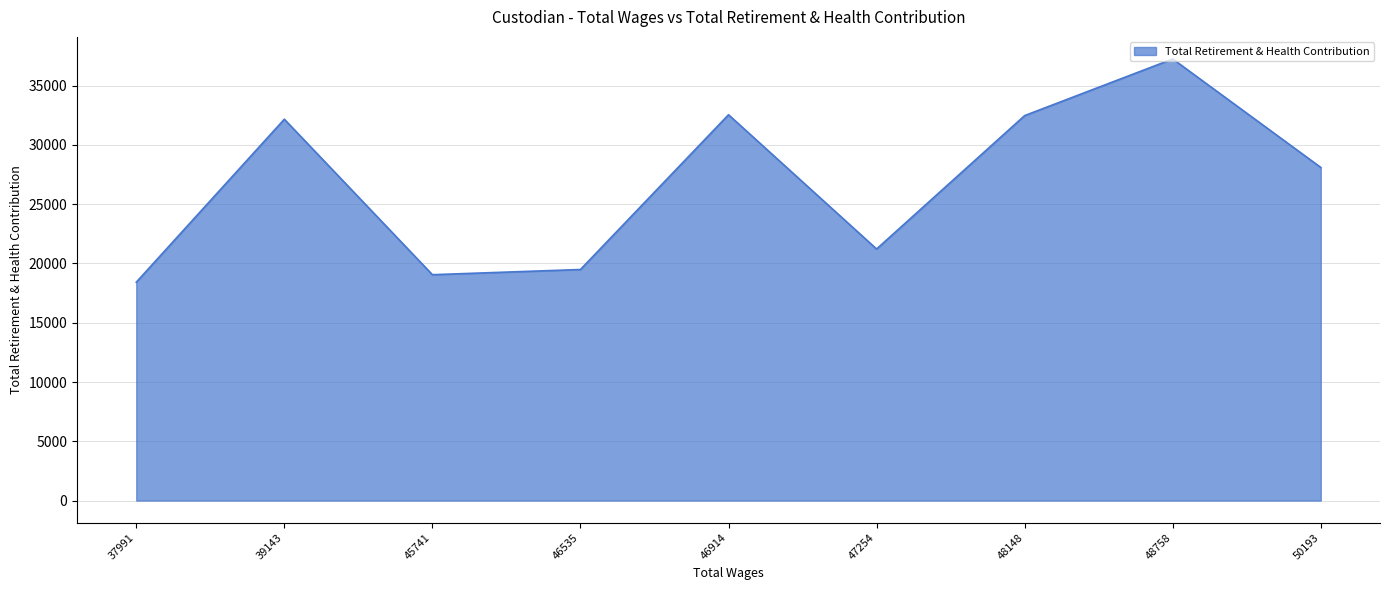

What is the difference between the maximum and minimum values?

18832